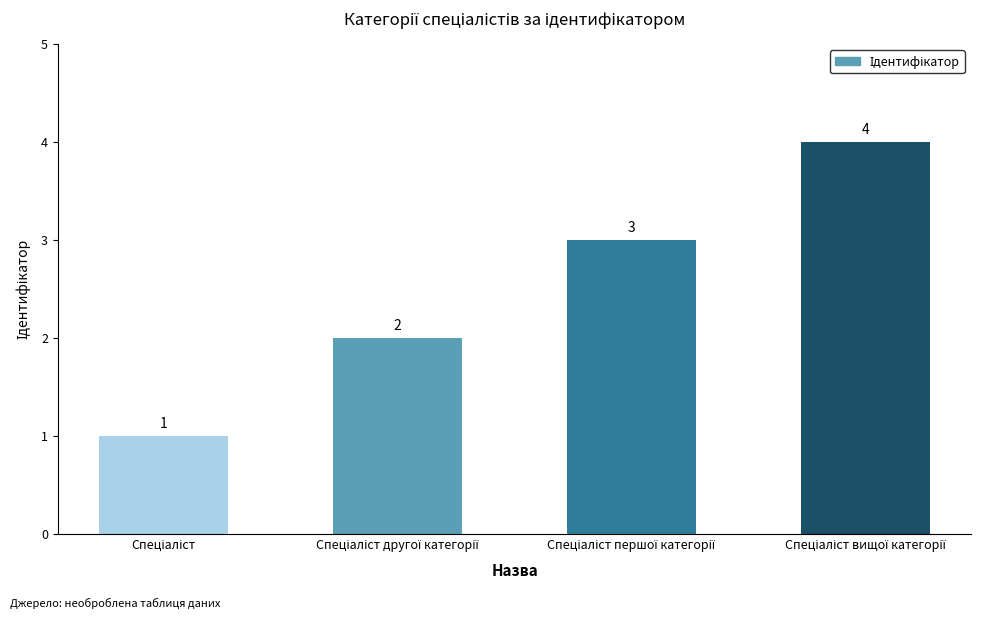

Count the values in the range 2 to 4.

3